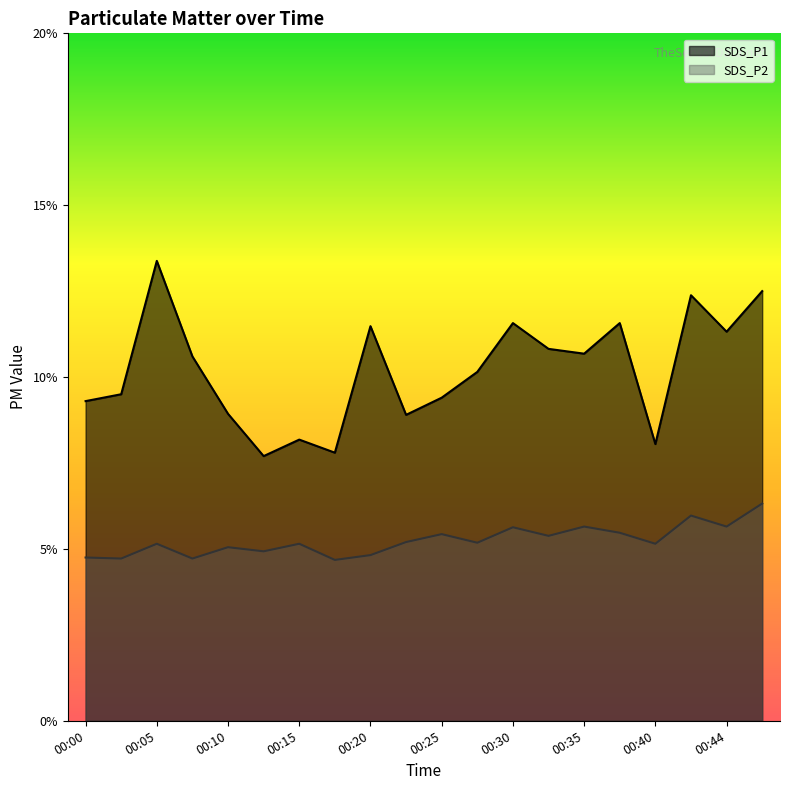

What is the value of the SDS_P1 point at the 18th from the left?

12.4